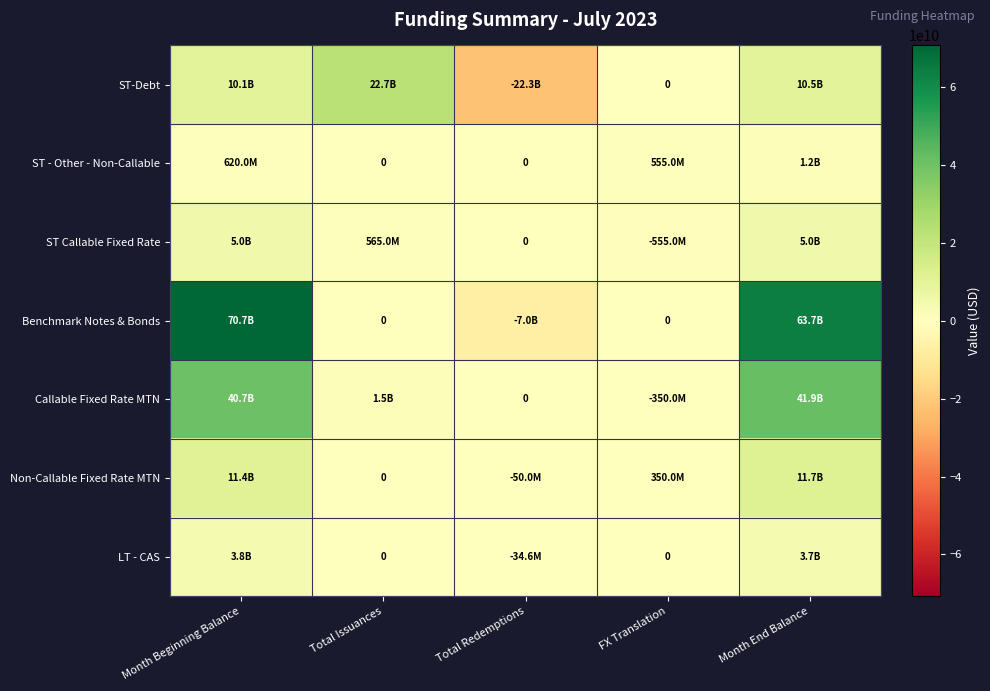

The ST Callable Fixed Rate series shows -555000000 at FX Translation. True or false?

True